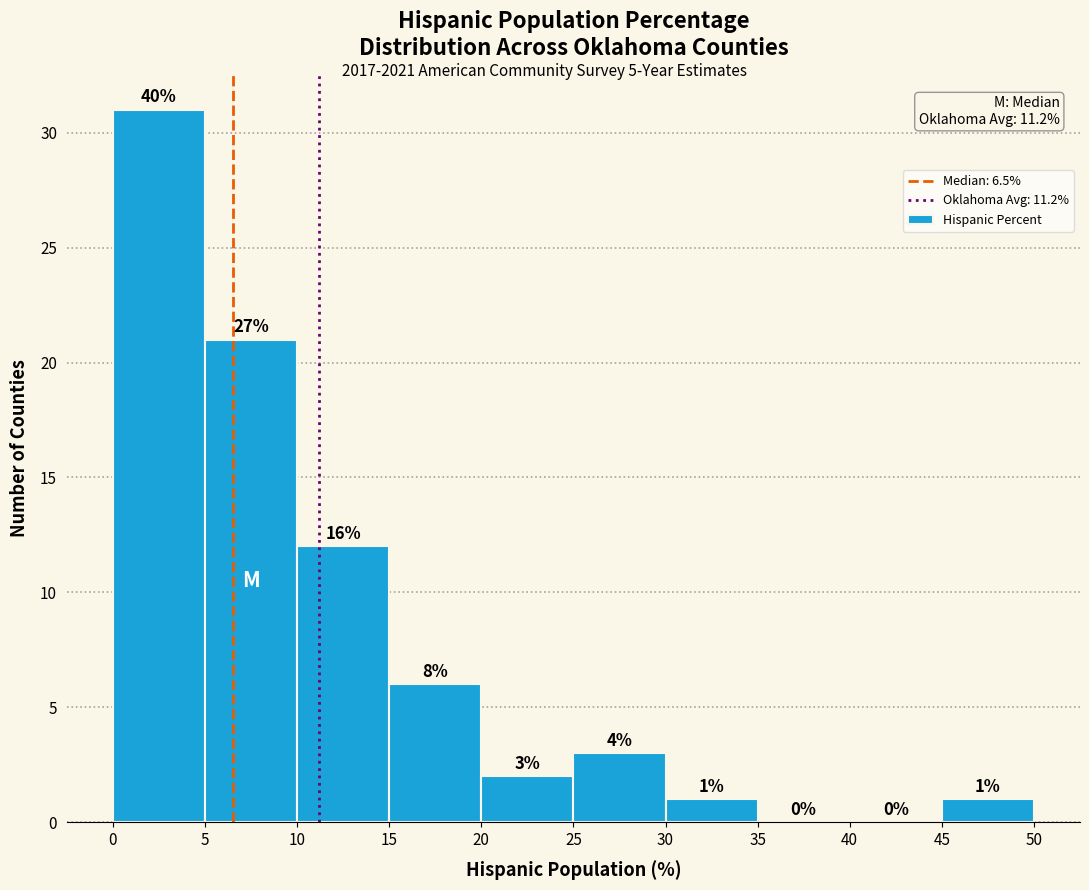

Over which range of the x-axis is the bar tallest?

0 to 5